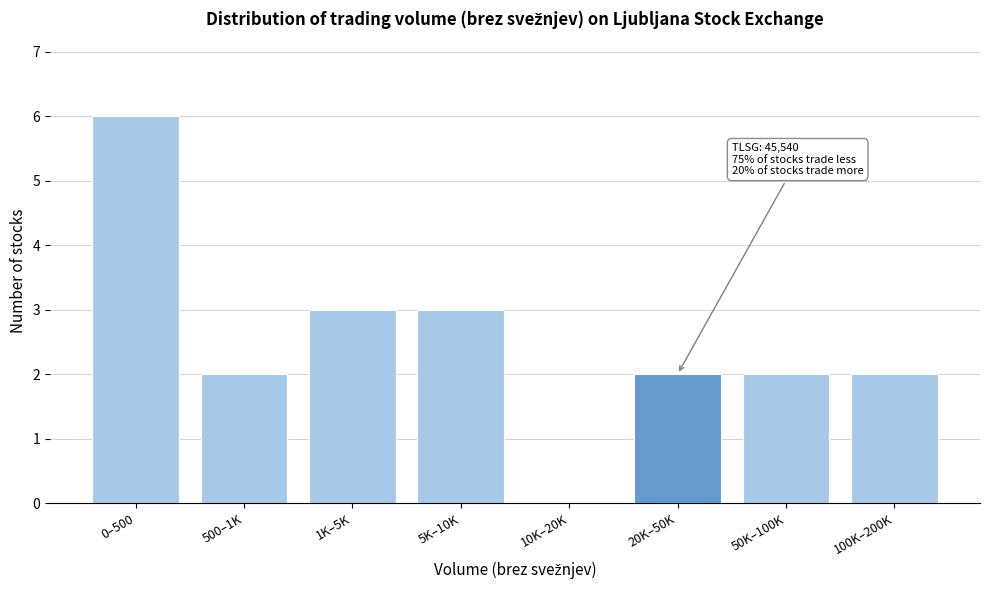

Reading left to right, what are all the values shown in this chart?

0–500=6	500–1K=2	1K–5K=3	5K–10K=3	10K–20K=0	20K–50K=2	50K–100K=2	100K–200K=2